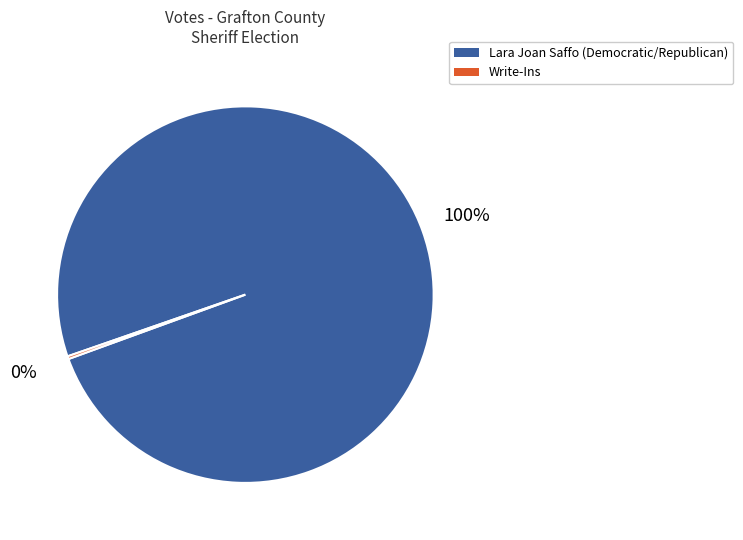

What is the largest slice in the pie chart?

Lara Joan Saffo (Democratic/Republican)